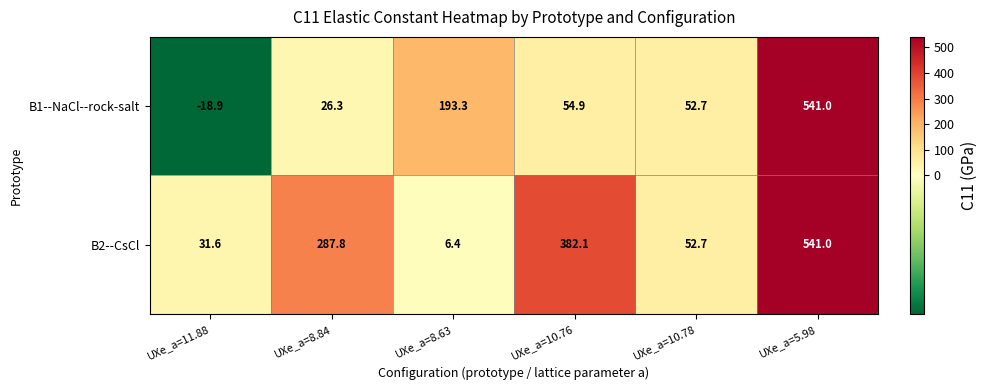

The B1--NaCl--rock-salt series shows 84.3 at UXe_a=10.78. True or false?

False